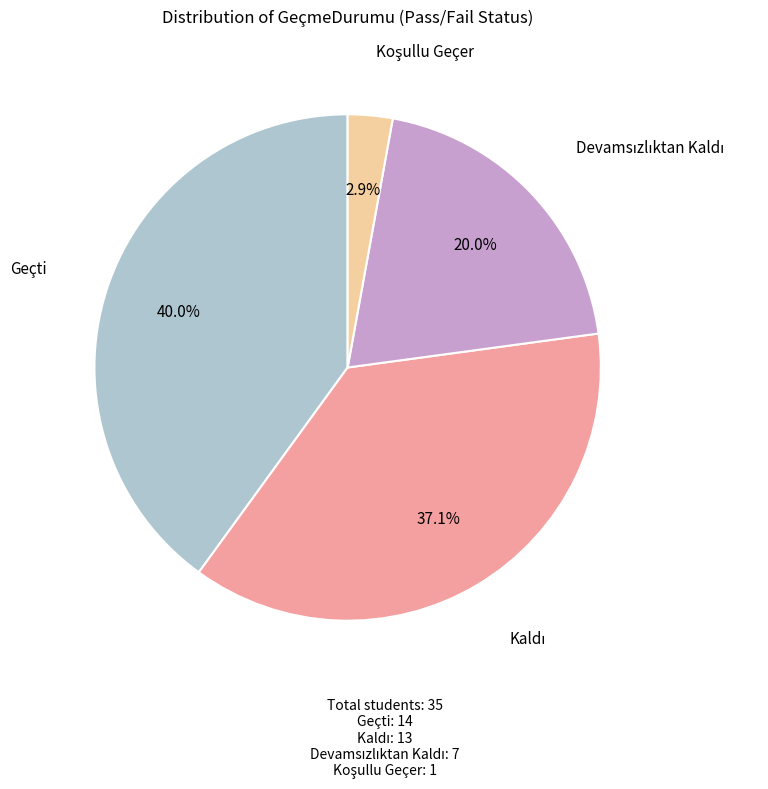

Is there any slice that represents more than half of the pie?

No